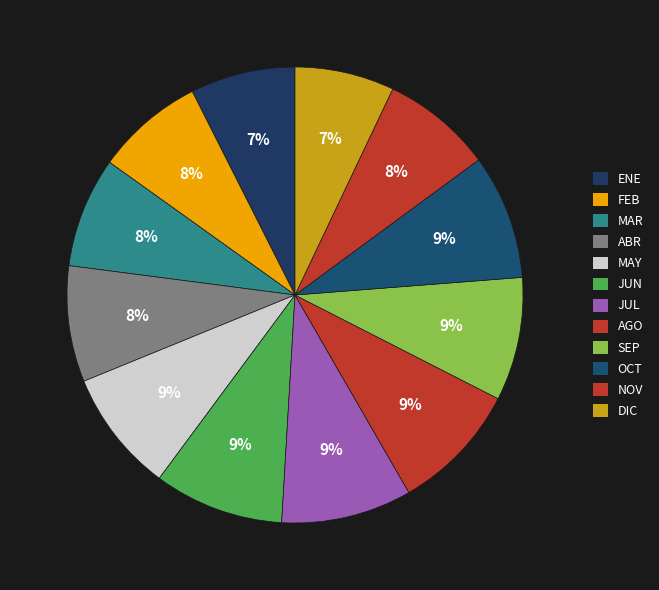

How many slices are in this pie chart?

12